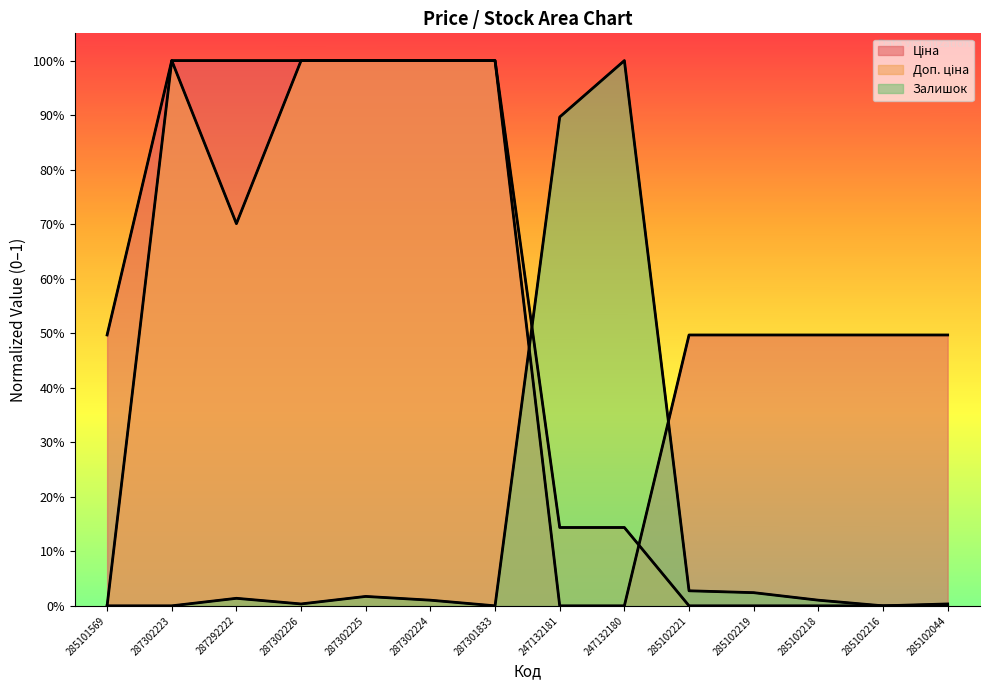

Rank the series by their maximum value, from lowest to highest.

Ціна, Доп. ціна, Залишок